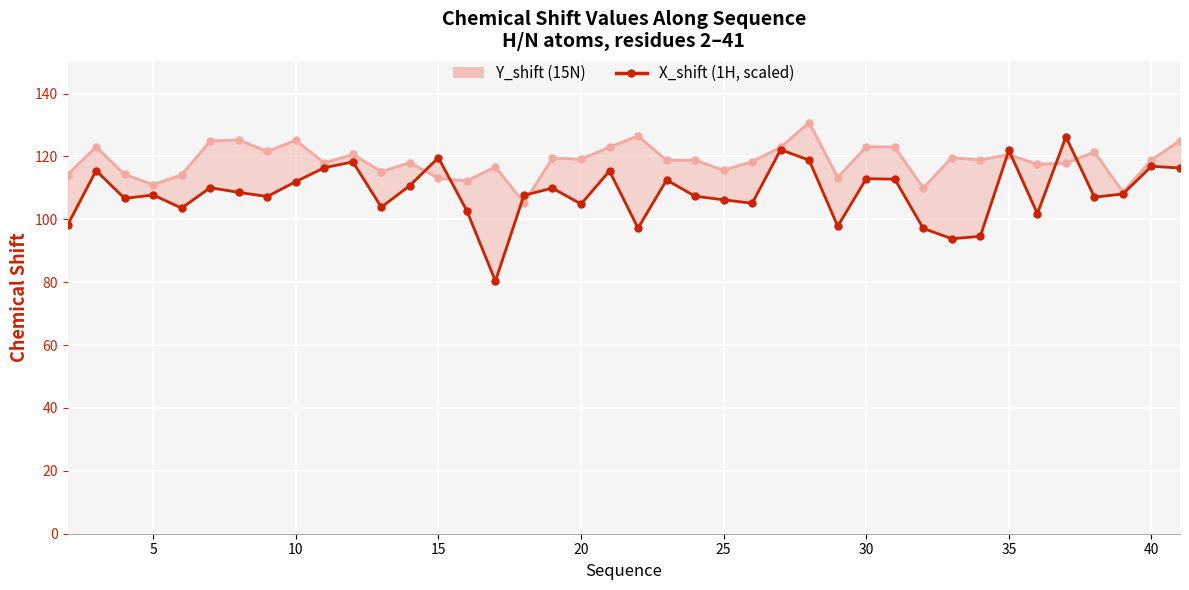

Count the number of values greater than 108.

20